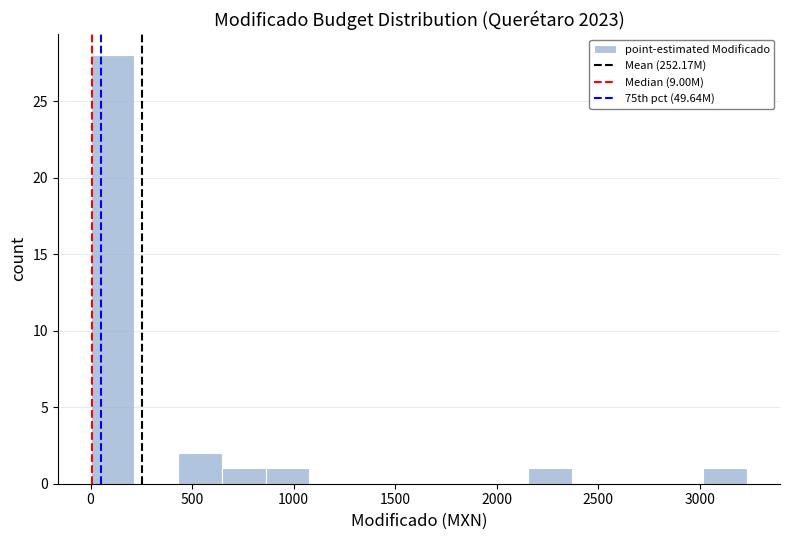

Reading left to right, transcribe this chart: for each bar, give the range it covers on the x-axis and its height. Neither the bar edges nor the heights are printed on the chart, so give them approximately, as read against the axes.

0 to 200: 28
200 to 450: 0
450 to 650: 2
650 to 850: 1
850 to 1100: 1
1100 to 1300: 0
1300 to 1500: 0
1500 to 1700: 0
1700 to 1950: 0
1950 to 2150: 0
2150 to 2350: 1
2350 to 2600: 0
2600 to 2800: 0
2800 to 3000: 0
3000 to 3250: 1